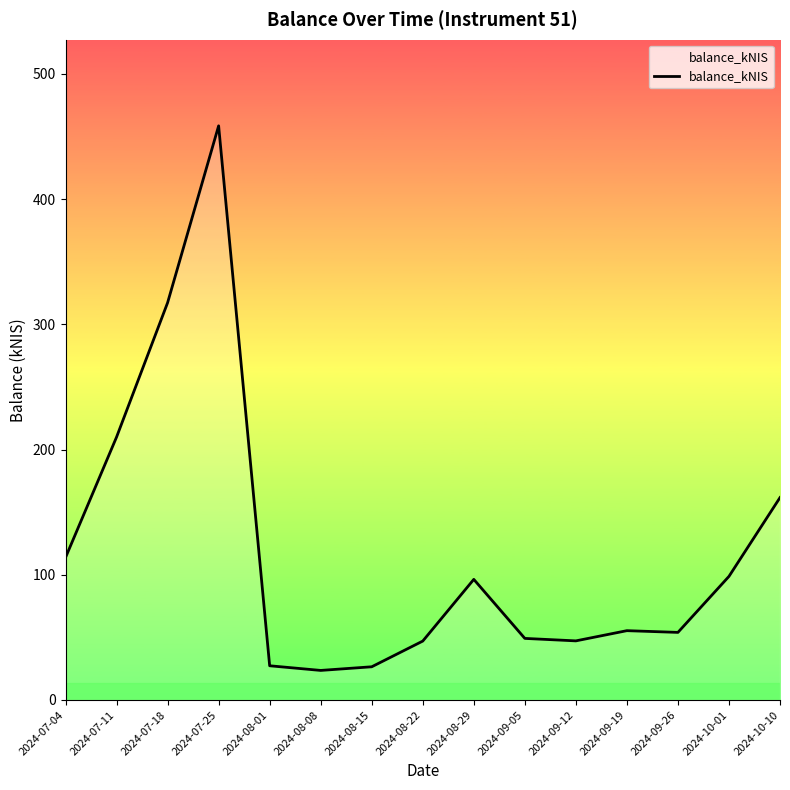

At which category does the data reach its first local peak?

2024-07-25